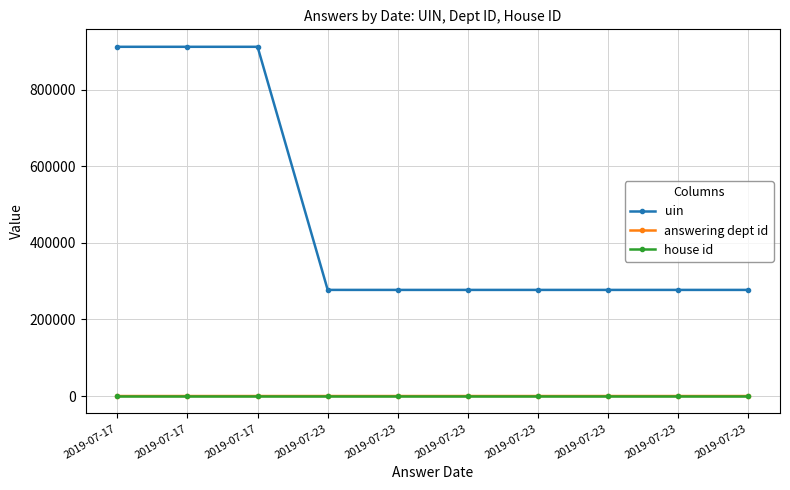

Count the number of categories in the chart.

10